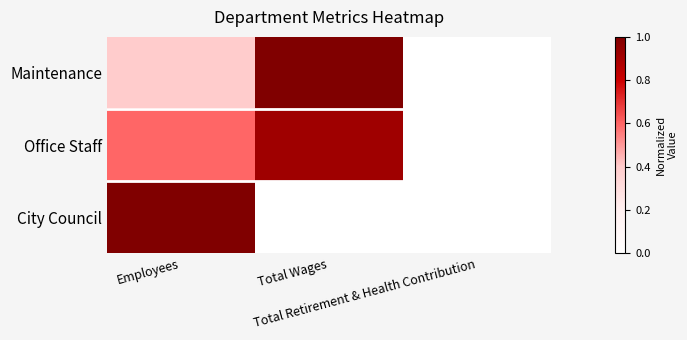

What is the total value across all series at Employees?

2.0